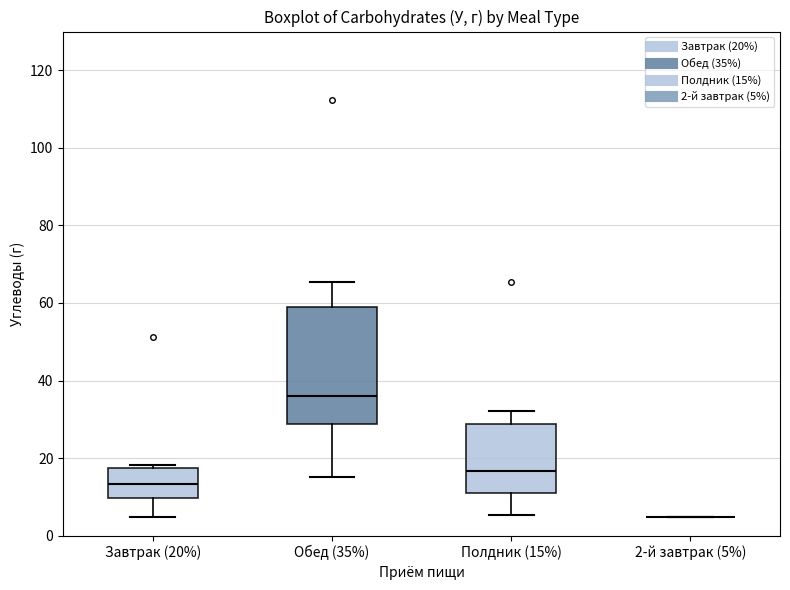

Reading left to right, transcribe this box plot: for each box, give where its median line is, the range the box spans, and where its two whiskers end, as read against the y-axis. The values are not printed on the chart, so give them approximately, as read against the axis.

Завтрак (20%): median 14, box 10 to 18, whiskers 4 to 18 (just above the box's upper edge)
Обед (35%): median 36, box 28 to 58, whiskers 16 to 66
Полдник (15%): median 16, box 12 to 28, whiskers 6 to 32
2-й завтрак (5%): box collapsed to a line at 4, whiskers 4 to 4